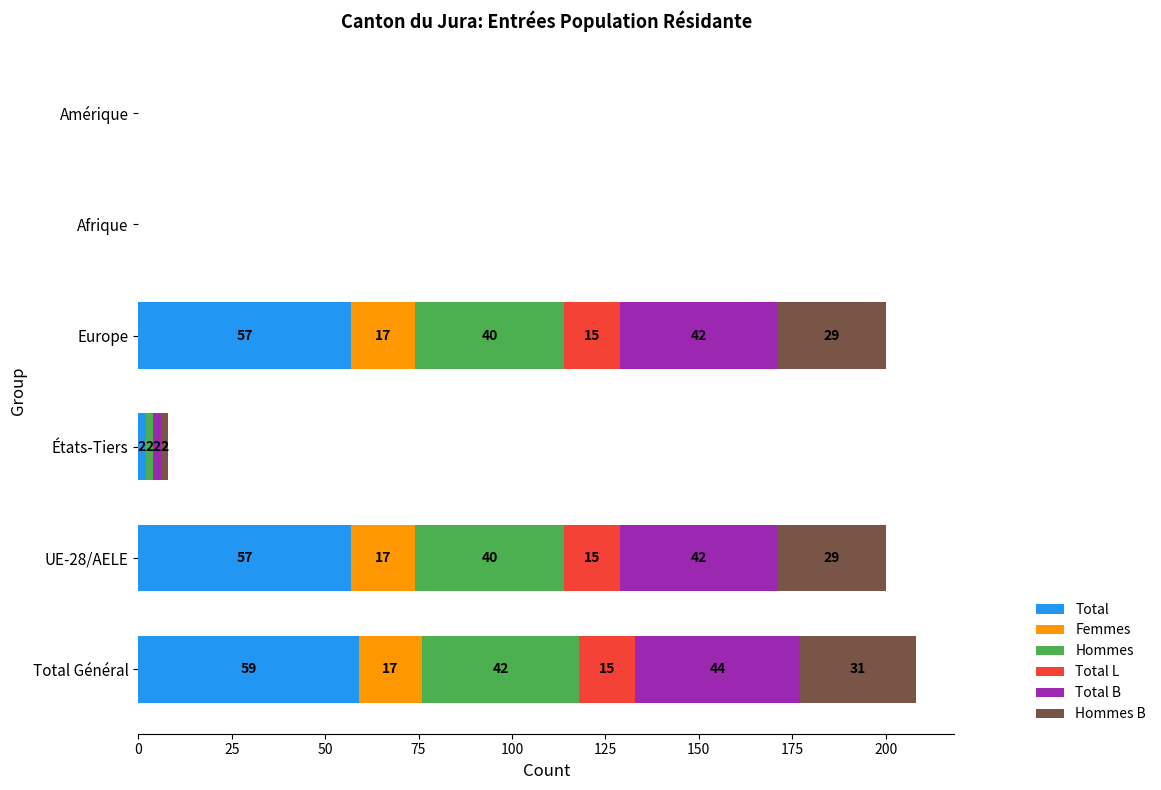

At which category is the sum across all series the highest?

Total Général